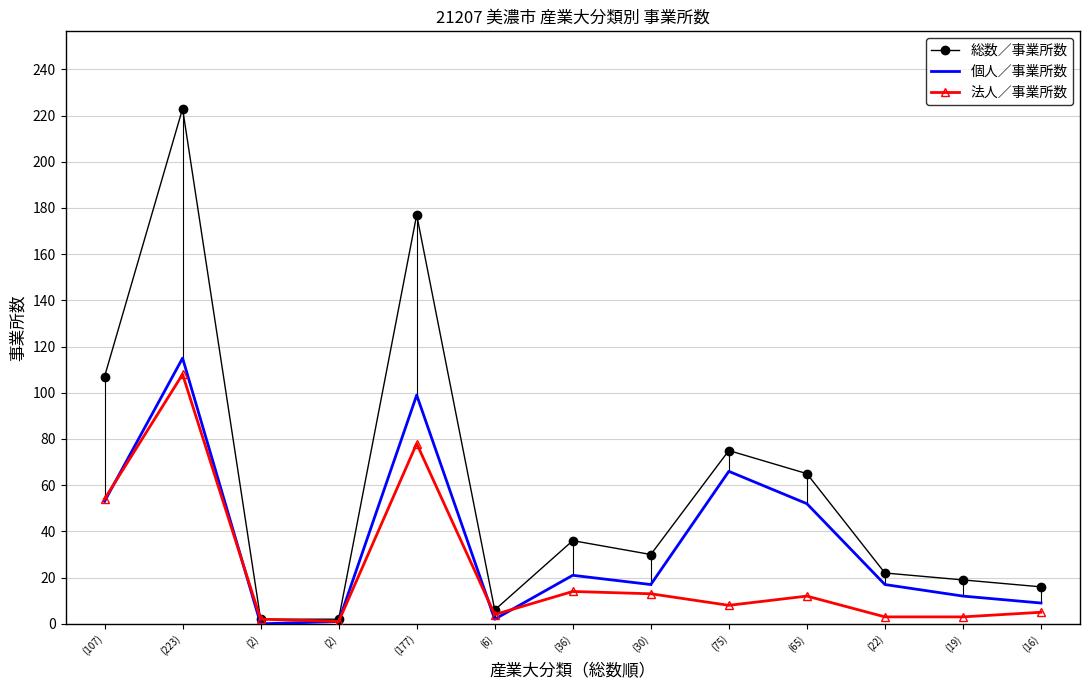

Is it true that 法人／事業所数 equals 0 at (2)?

False